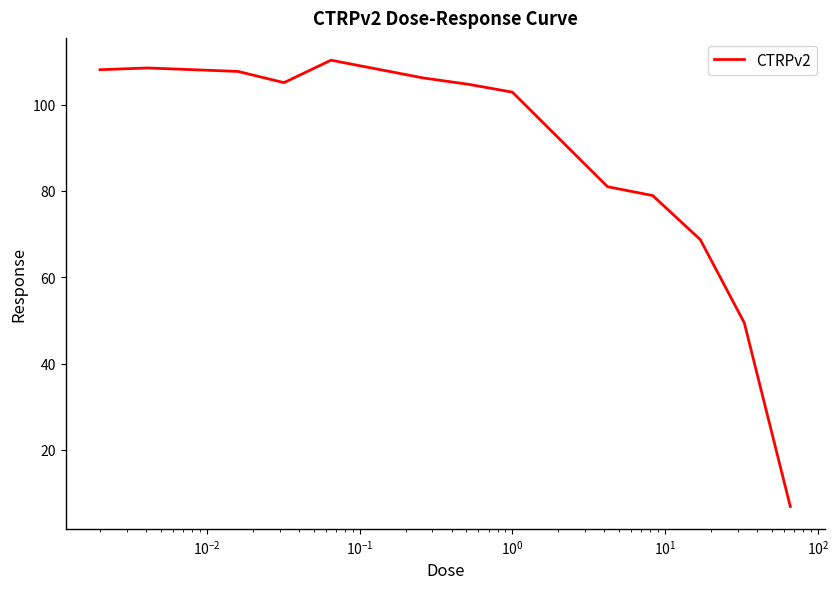

Does the chart display data point markers on the line(s)?

No